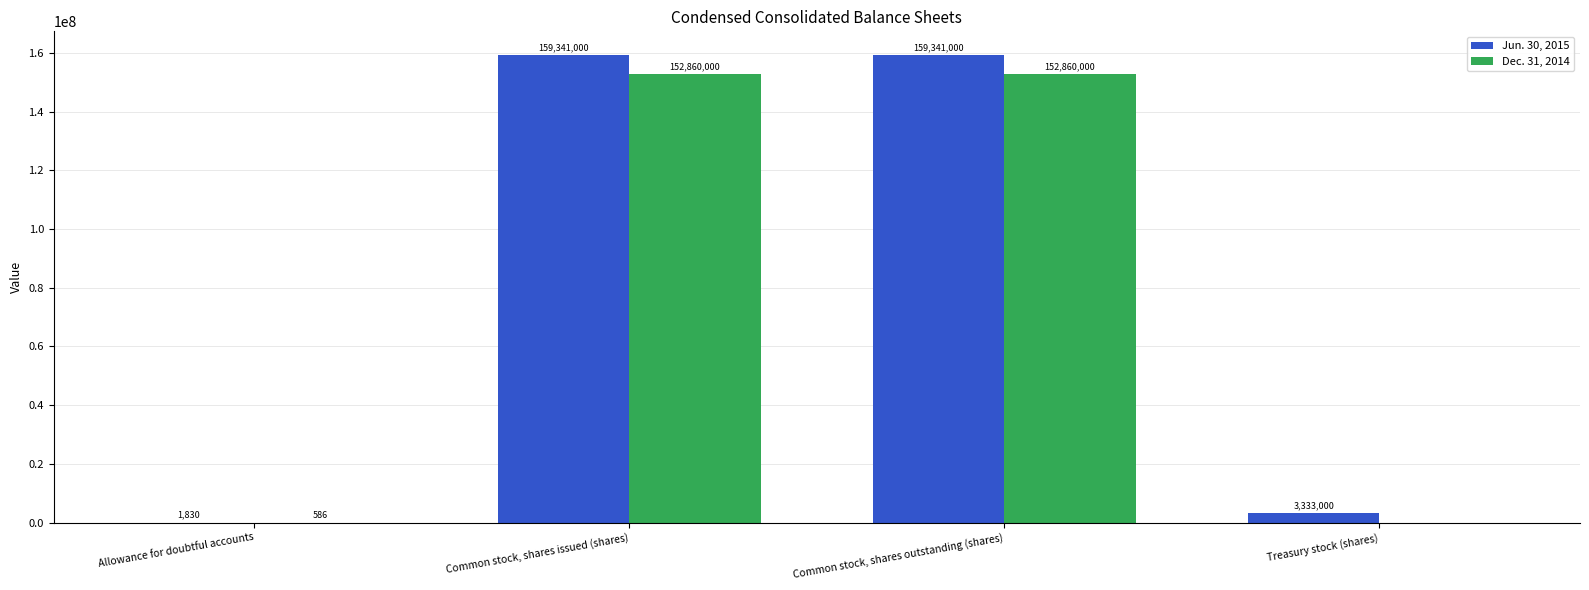

Where is Jun. 30, 2015 nearest to the value 79671415?

Treasury stock (shares)